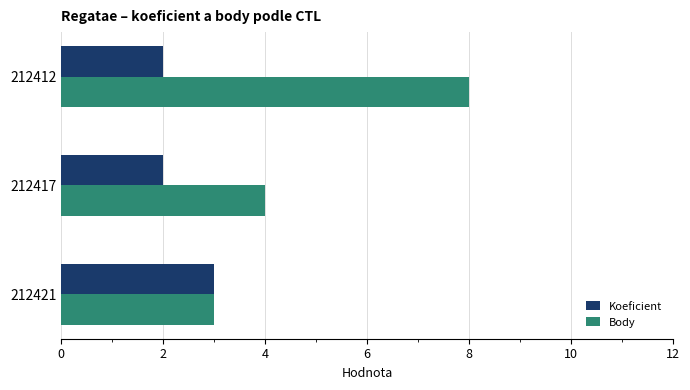

What is the difference between the maximum and minimum values in the Koeficient series?

1